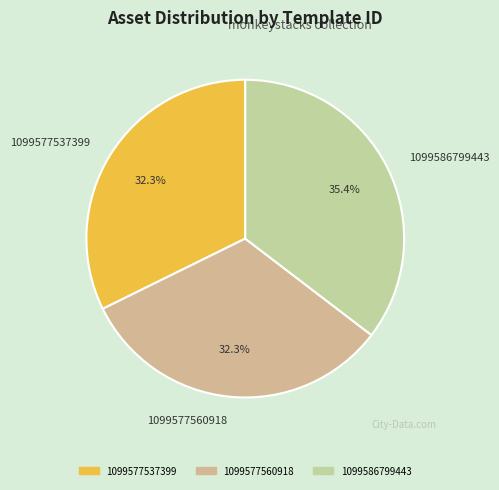

Which has a higher value, 1099577537399 or 1099586799443?

1099586799443